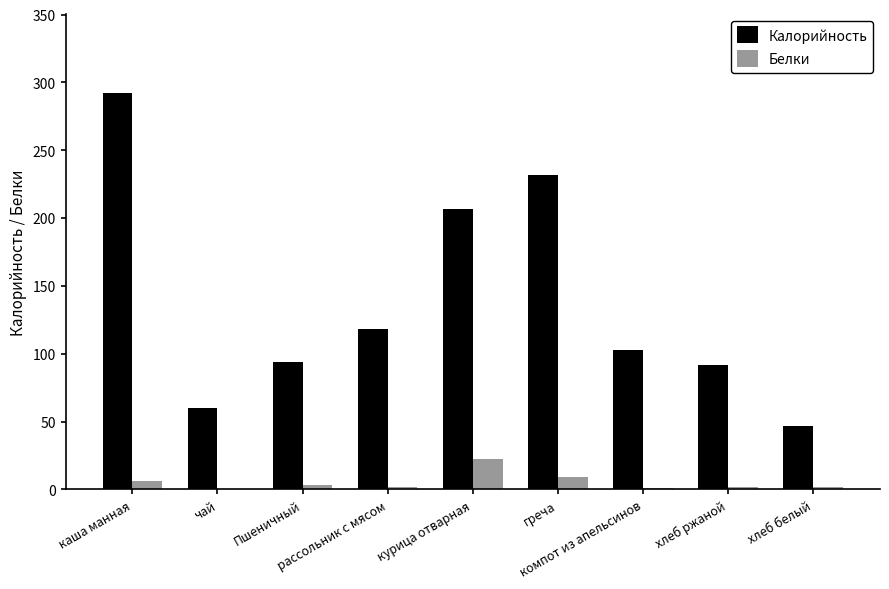

What is the sum of all Калорийность values?

1245